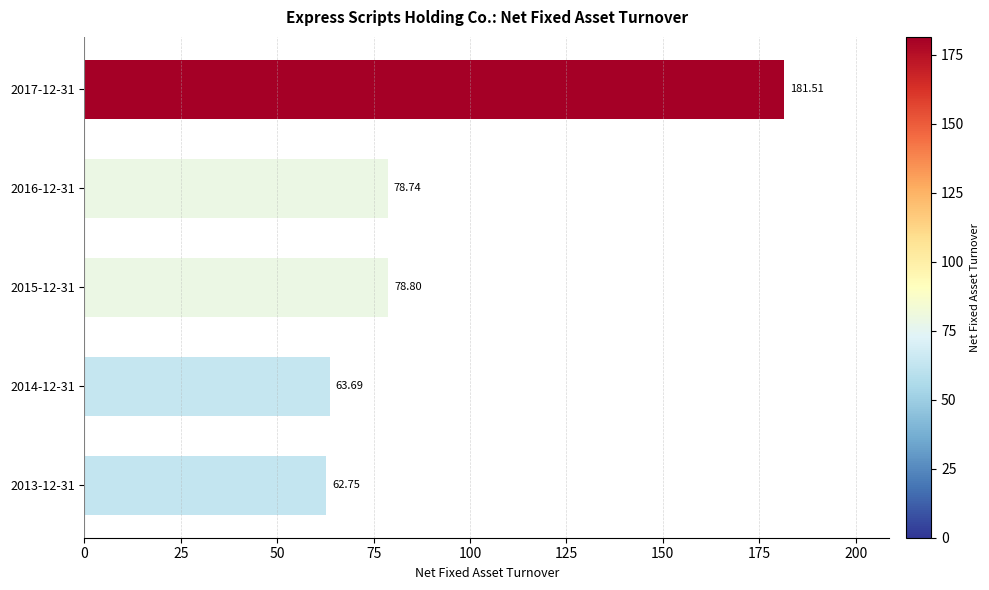

Rank the categories by value from highest to lowest.

2017-12-31, 2015-12-31, 2016-12-31, 2014-12-31, 2013-12-31